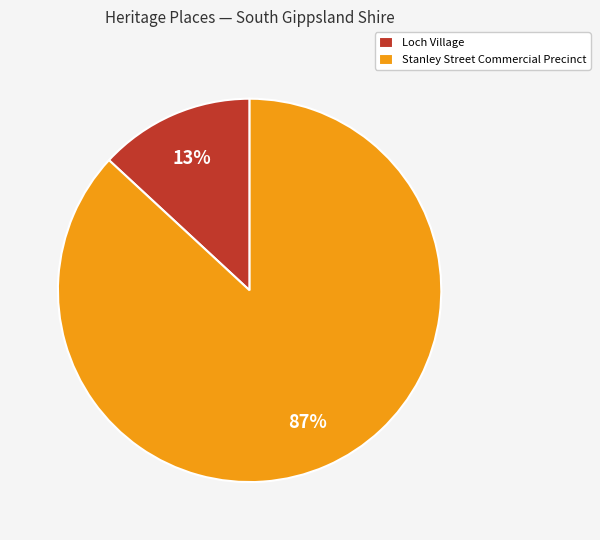

To the nearest percent, what percentage of the pie is Loch Village?

13%